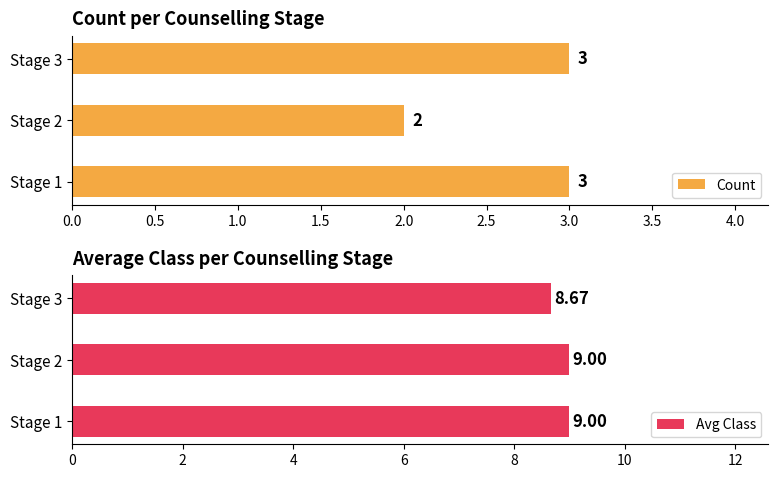

Where is Avg Class nearest to the value 8?

Stage 3